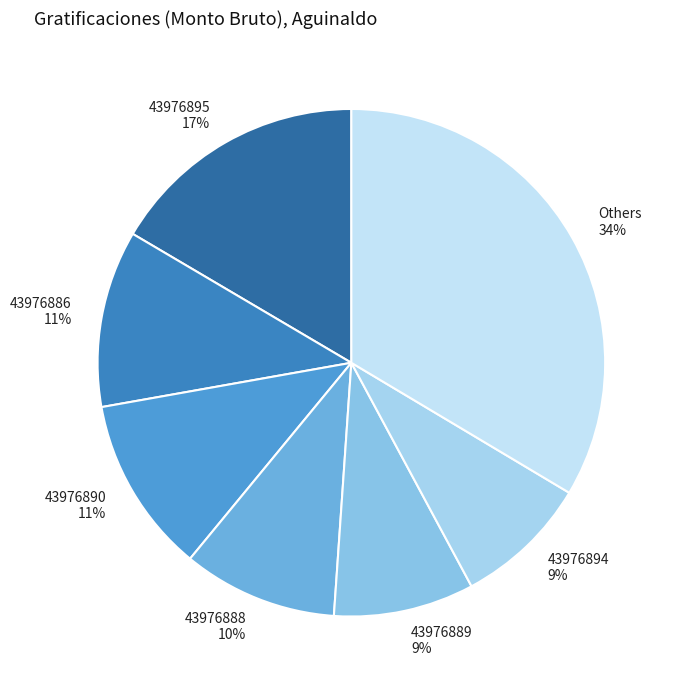

What is the largest slice in the pie chart?

Others